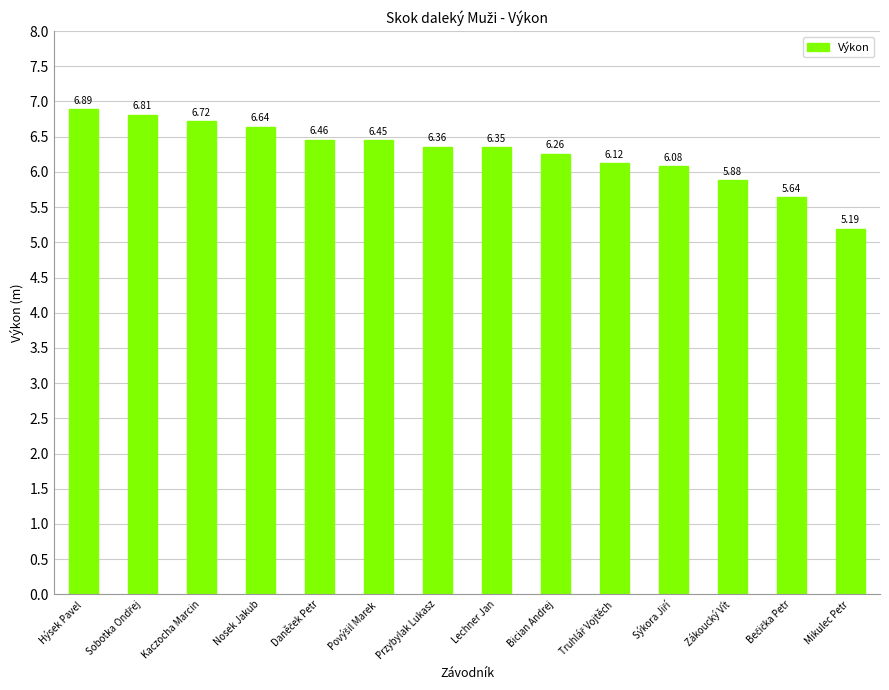

Where does the data first go above 6?

Hýsek Pavel